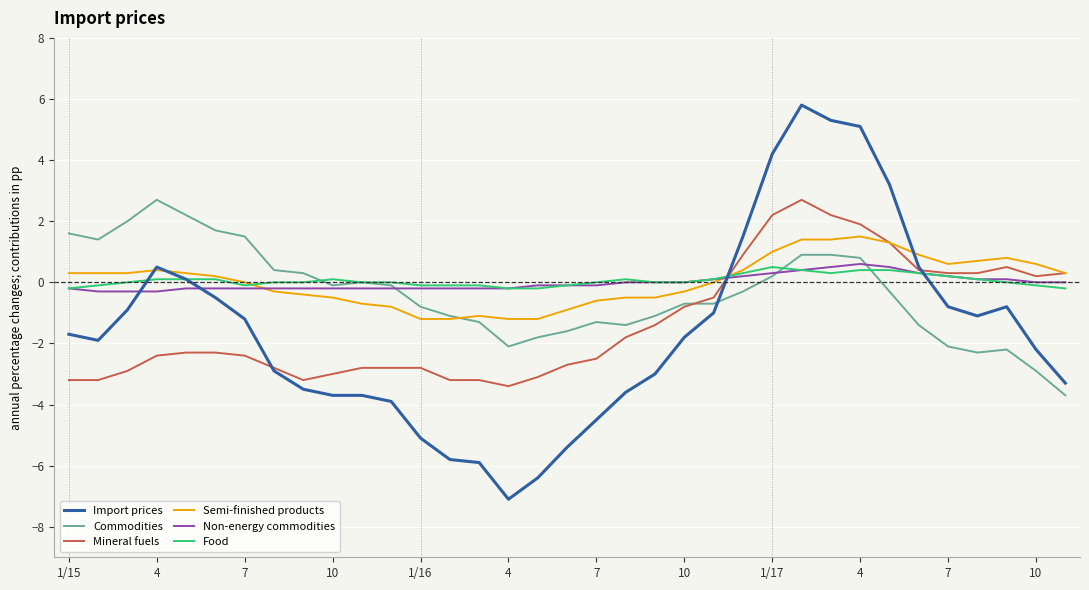

What is the maximum value shown in the chart?

5.8